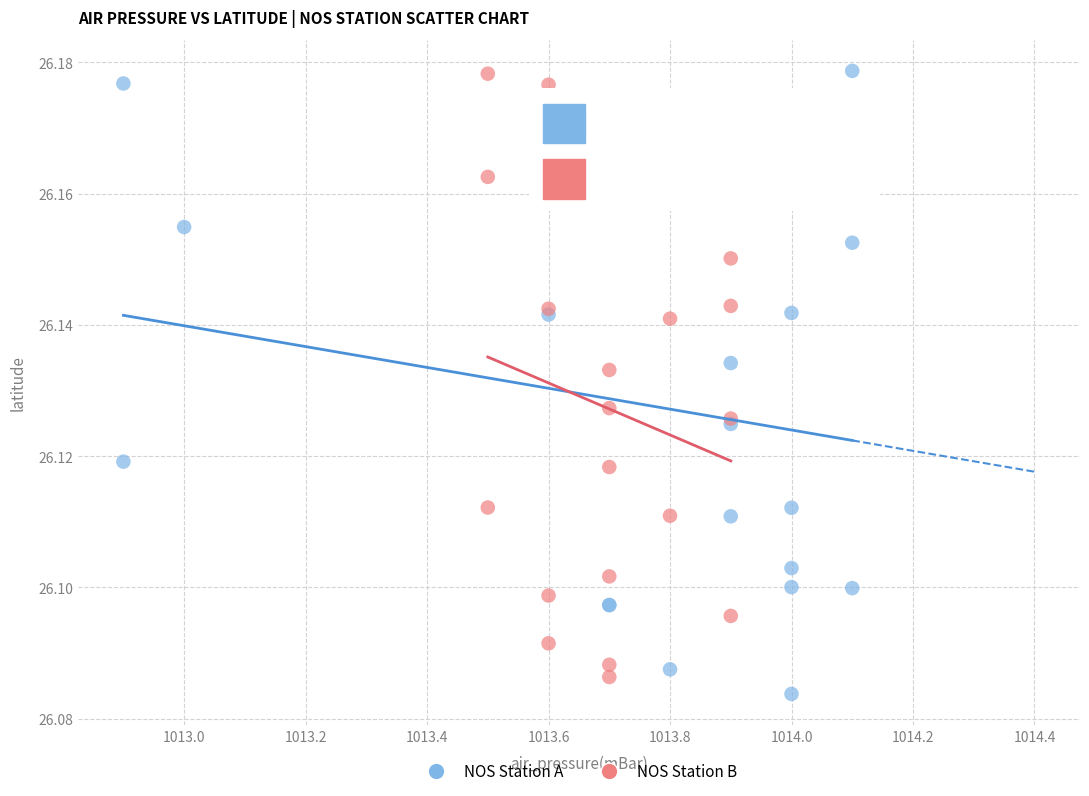

Which series has the largest Y range (max minus min)?

NOS Station A